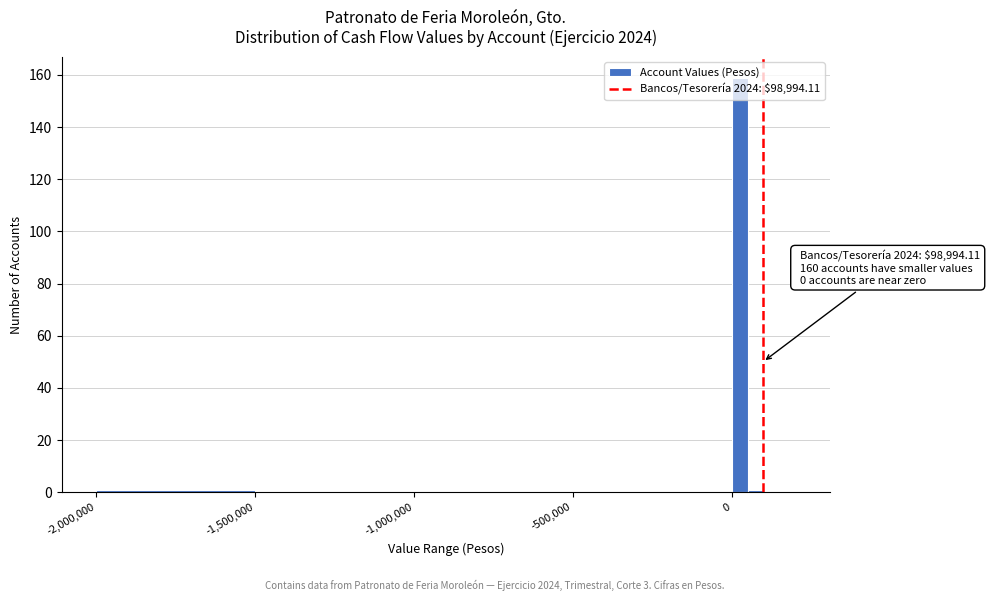

Around what value on the x-axis is the tallest bar? Give the approximate position of its centre, as read against the axis.

50000